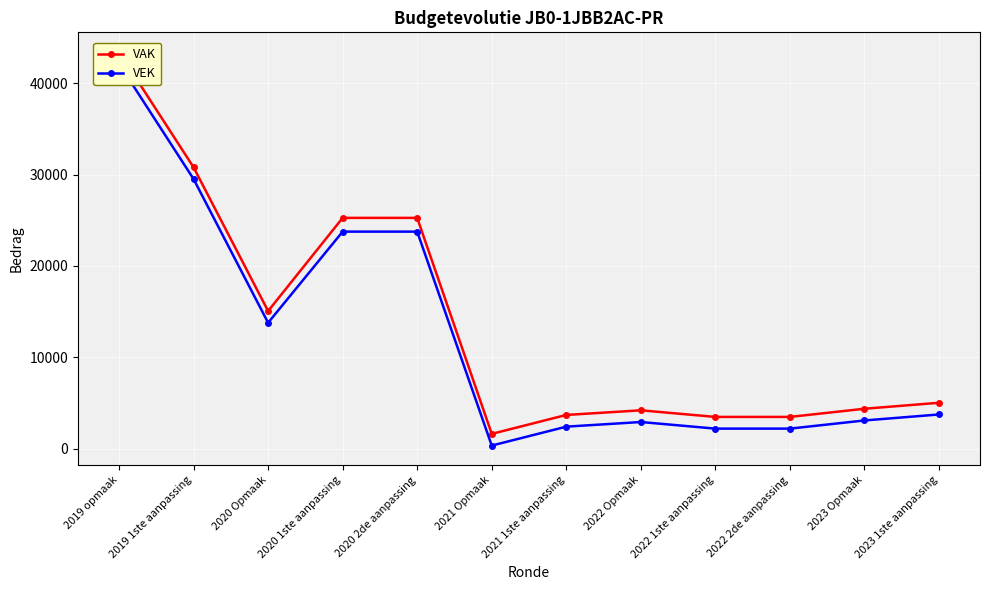

Reading right to left, extract all data points from this chart.

VAK: 5021	4365	3471	3471	4194	3686	1615	25265	25265	15064	30803	43428
VEK: 3739	3083	2189	2189	2912	2404	333	23760	23760	13782	29521	42146